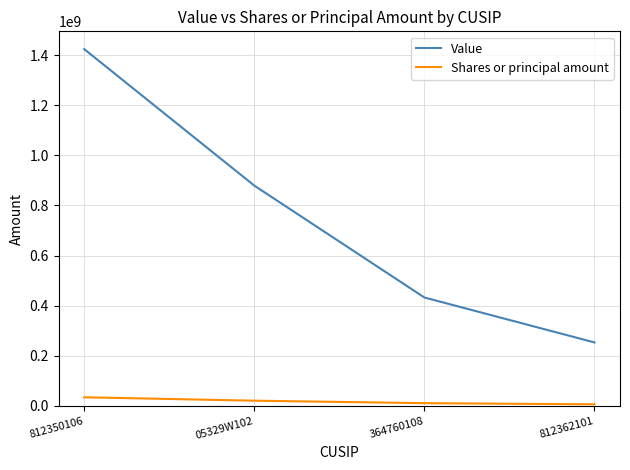

True or false: Value and Shares or principal amount cross at least once.

False